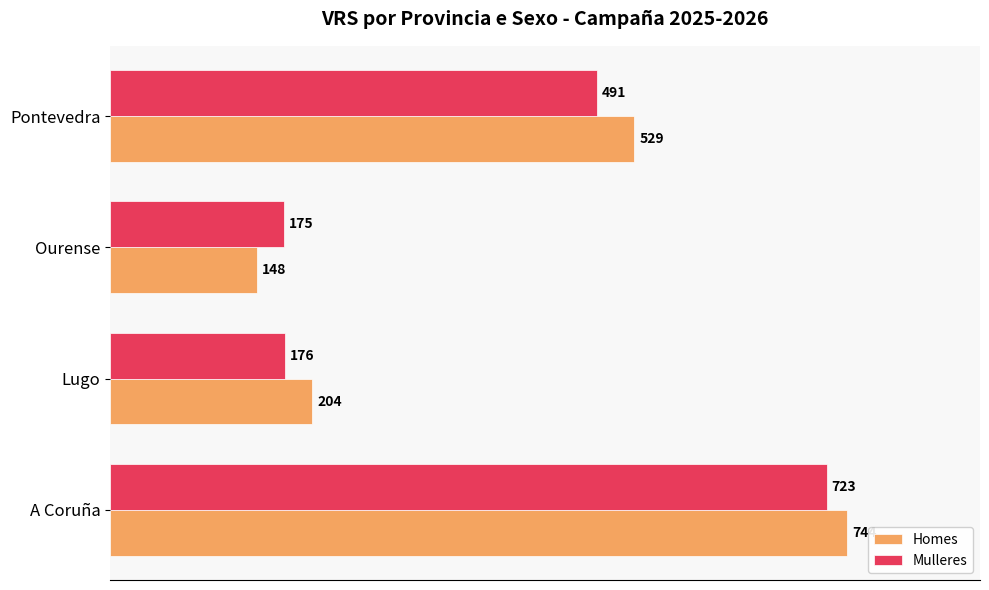

The value of Mulleres at A Coruña is 1035. True or false?

False